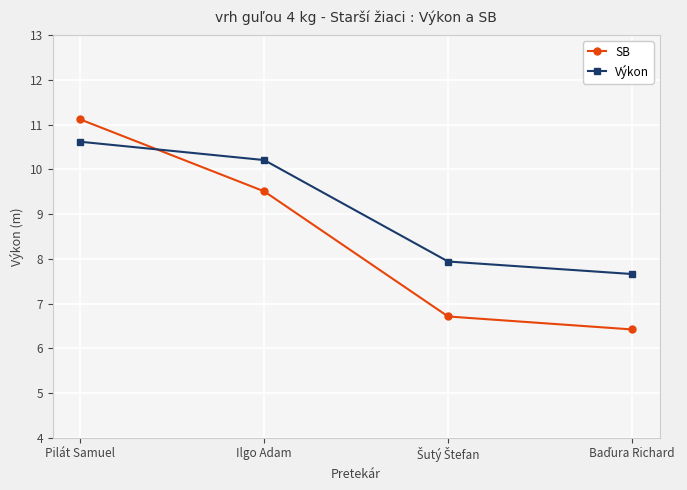

Rank the series at Ilgo Adam from lowest to highest value.

SB, Výkon